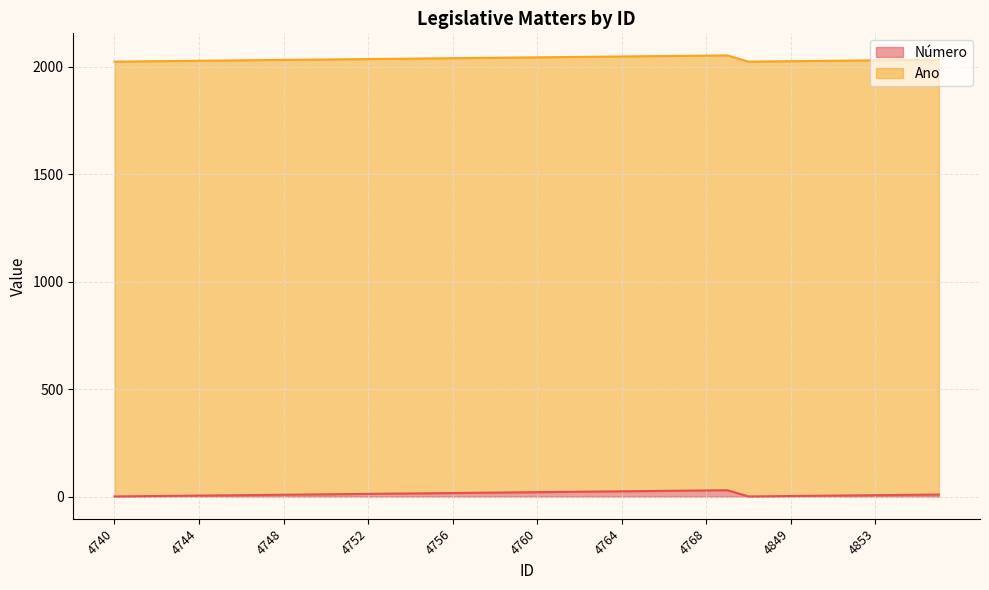

List the labels in order of value, largest first.

4769, 4768, 4767, 4766, 4765, 4764, 4763, 4762, 4761, 4760, 4759, 4758, 4757, 4756, 4755, 4754, 4753, 4752, 4751, 4750, 4749, 4856, 4748, 4855, 4747, 4854, 4746, 4853, 4745, 4852, 4744, 4851, 4743, 4850, 4742, 4849, 4741, 4848, 4740, 4847